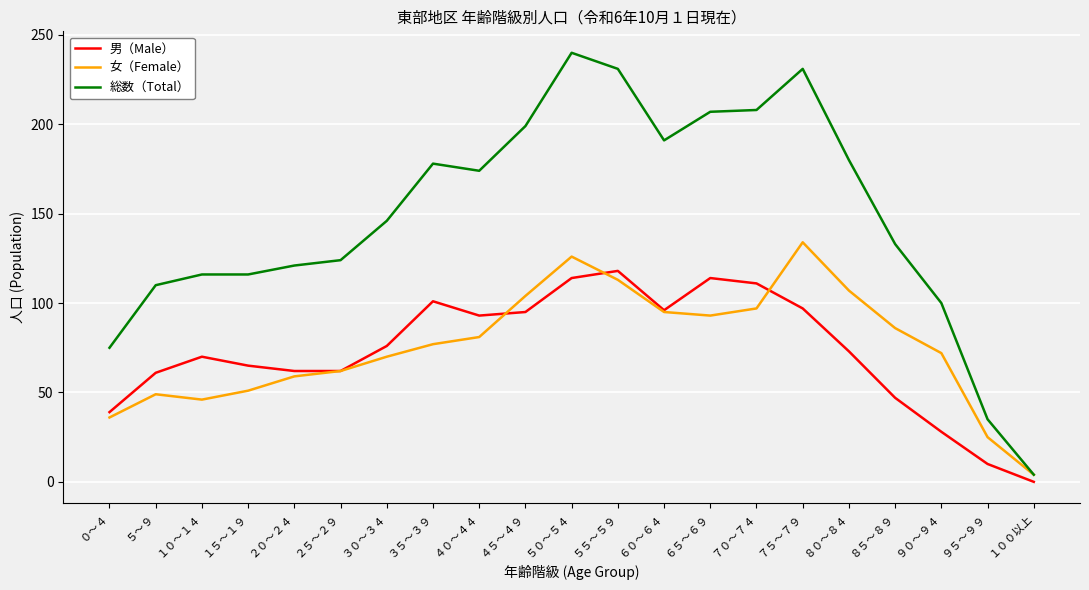

Read the 男（Male） value at ２５～２９, to the nearest 50.

50